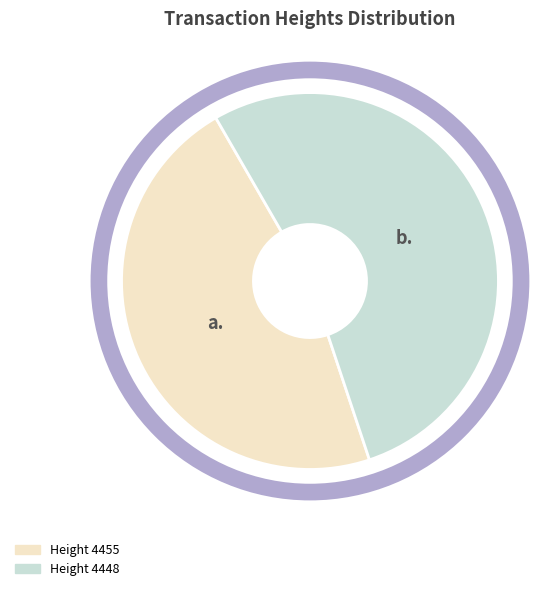

Is there a majority slice in this chart?

Yes